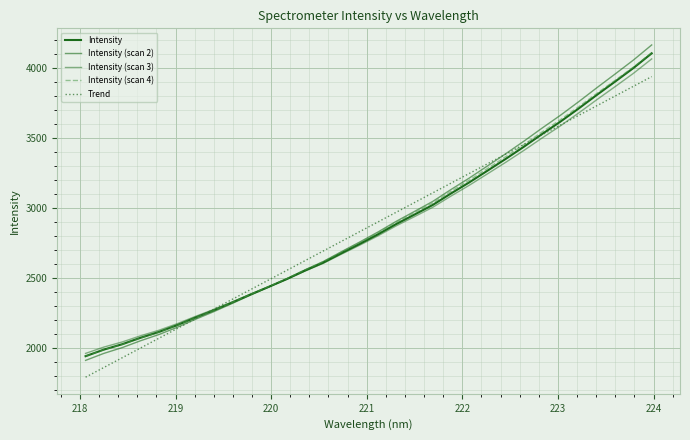

Rank the series by their maximum value, from lowest to highest.

Trend, Intensity (scan 3), Intensity, Intensity (scan 4), Intensity (scan 2)